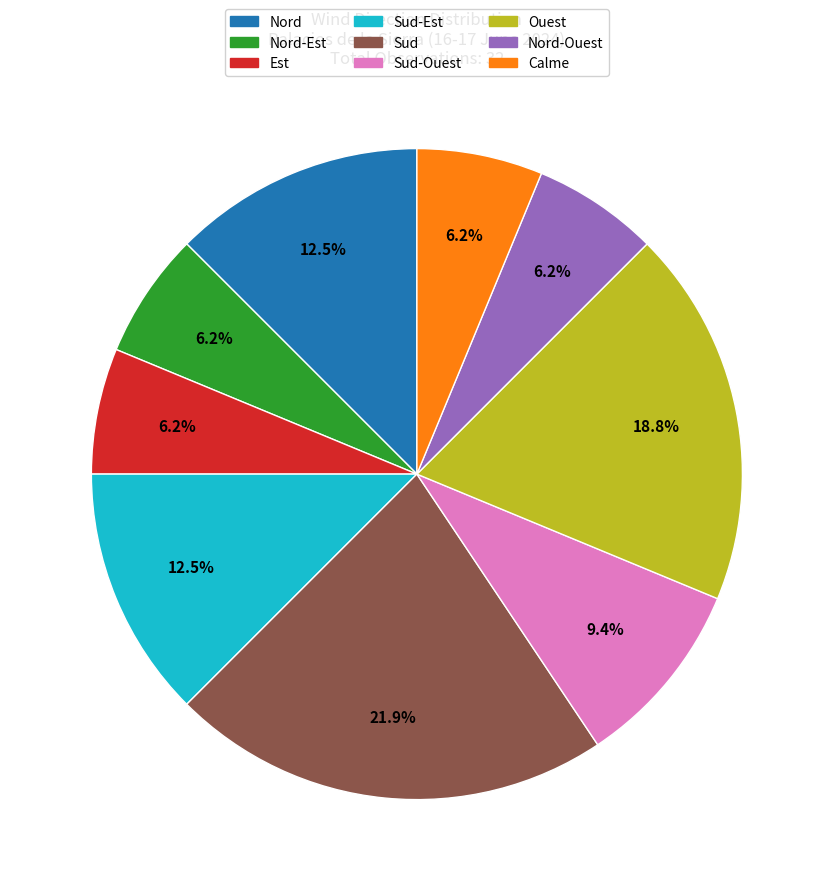

To the nearest percent, what is the average slice percentage?

11%